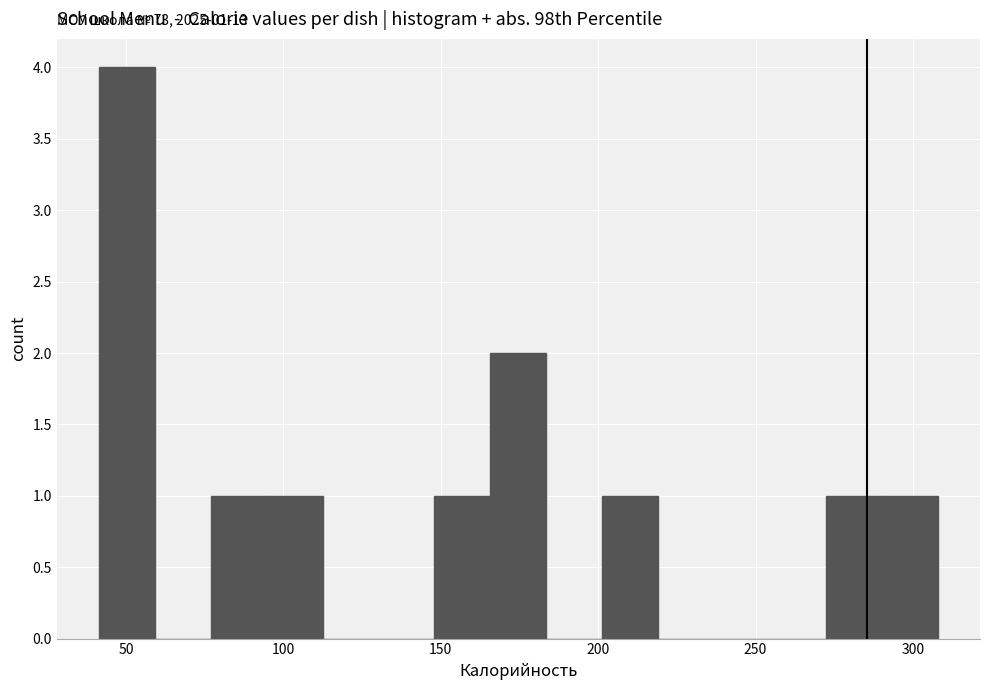

Around what value on the x-axis is the tallest bar? Give the approximate position of its centre, as read against the axis.

50